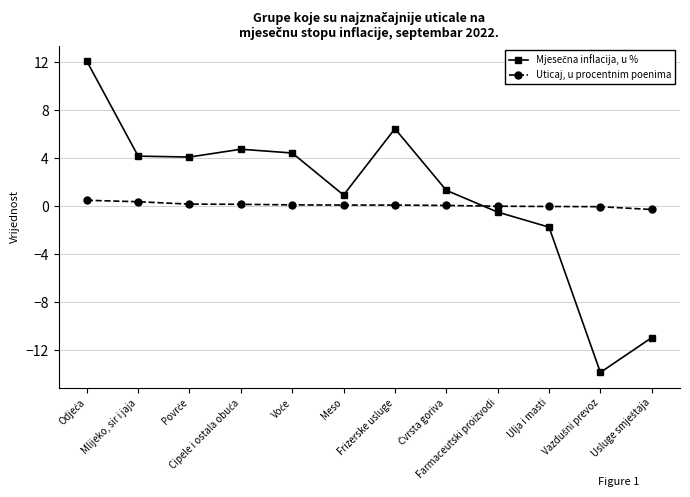

What is the smallest value displayed?

-13.9